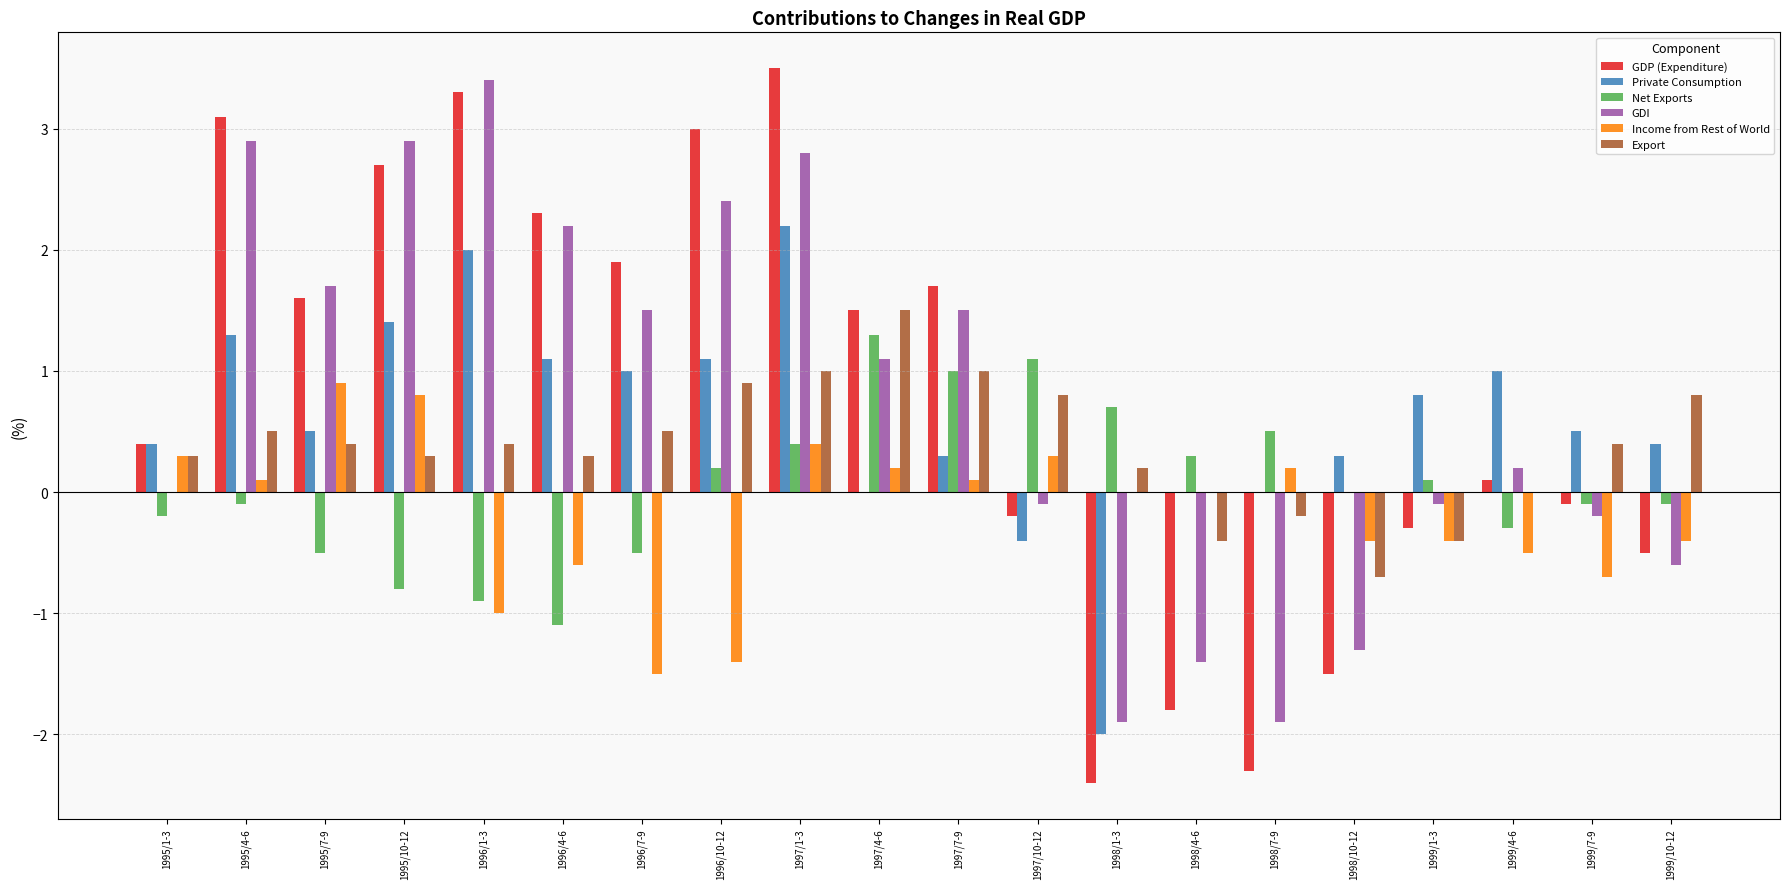

What is the sum of the GDP (Expenditure) values at 1995/7-9 and 1995/1-3?

2.0